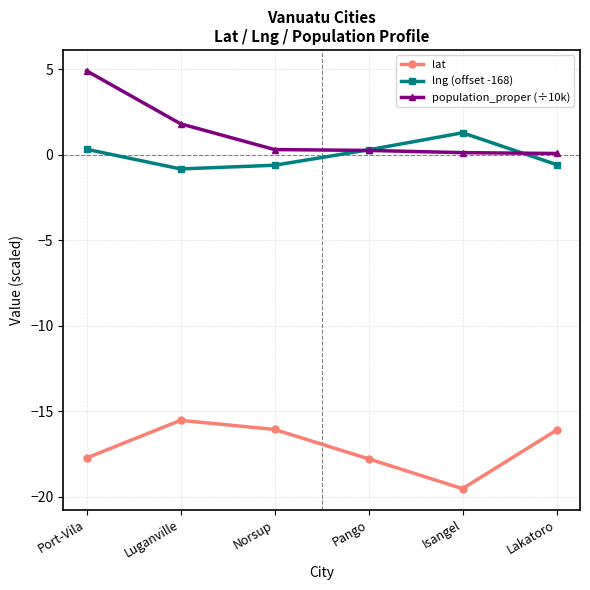

Which category has the highest value across all series?

Port-Vila